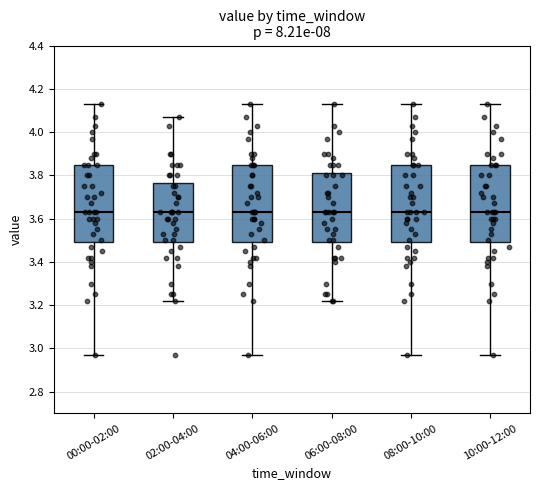

Reading left to right, transcribe this box plot: for each box, give where its median line is, the range the box spans, and where its two whiskers end, as read against the y-axis. The values are not printed on the chart, so give them approximately, as read against the axis.

00:00-02:00: median 3.64, box 3.50 to 3.86, whiskers 2.98 to 4.14
02:00-04:00: median 3.64, box 3.50 to 3.76, whiskers 3.22 to 4.08
04:00-06:00: median 3.64, box 3.50 to 3.86, whiskers 2.98 to 4.14
06:00-08:00: median 3.64, box 3.50 to 3.82, whiskers 3.22 to 4.14
08:00-10:00: median 3.64, box 3.50 to 3.86, whiskers 2.98 to 4.14
10:00-12:00: median 3.64, box 3.50 to 3.86, whiskers 2.98 to 4.14